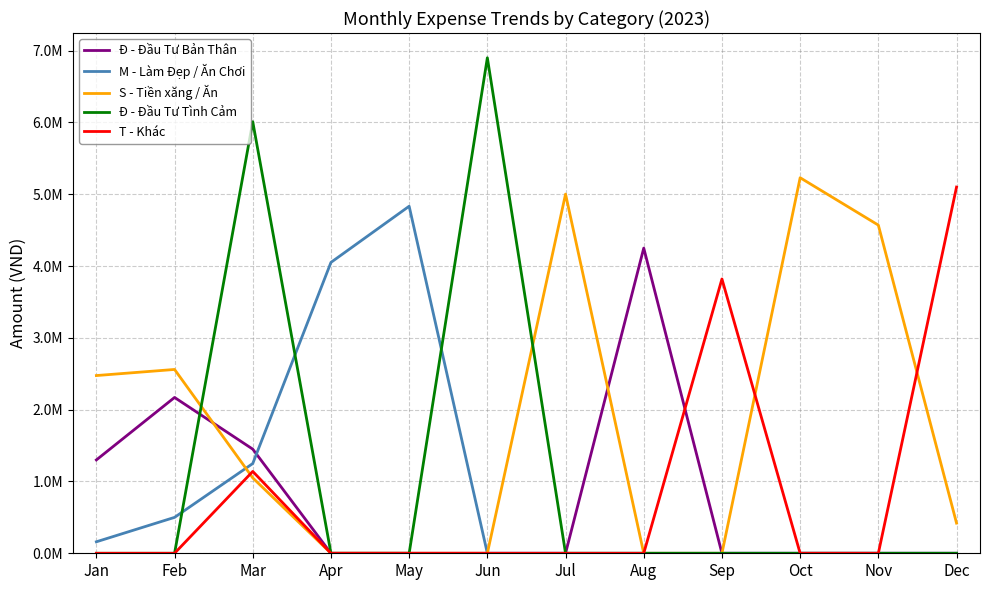

True or false: Đ - Đầu Tư Bản Thân has more than 0 points higher than both neighbors.

True